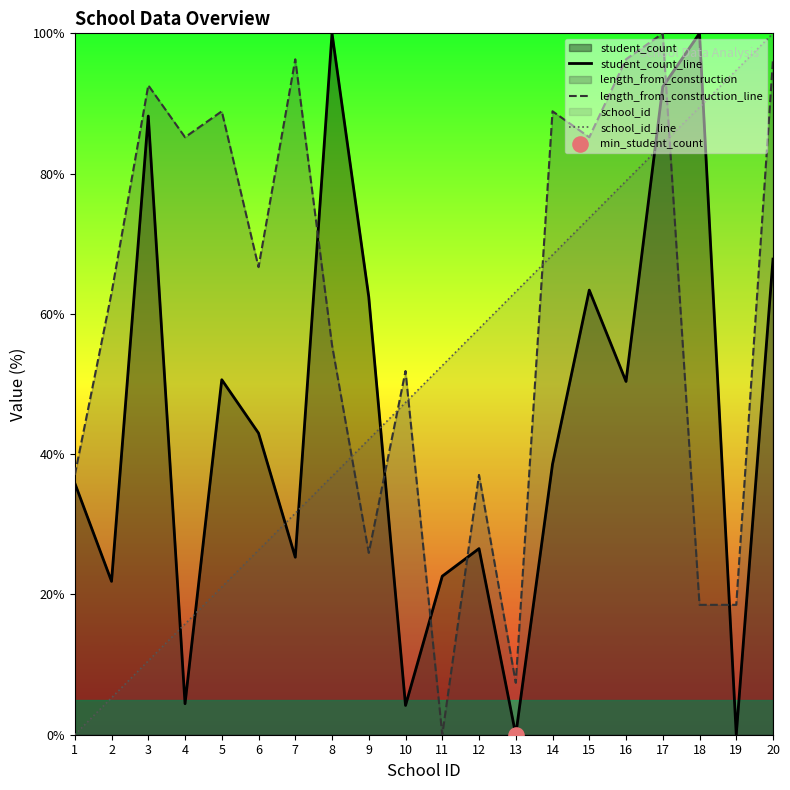

What is the total value across all series at 5?

160.6